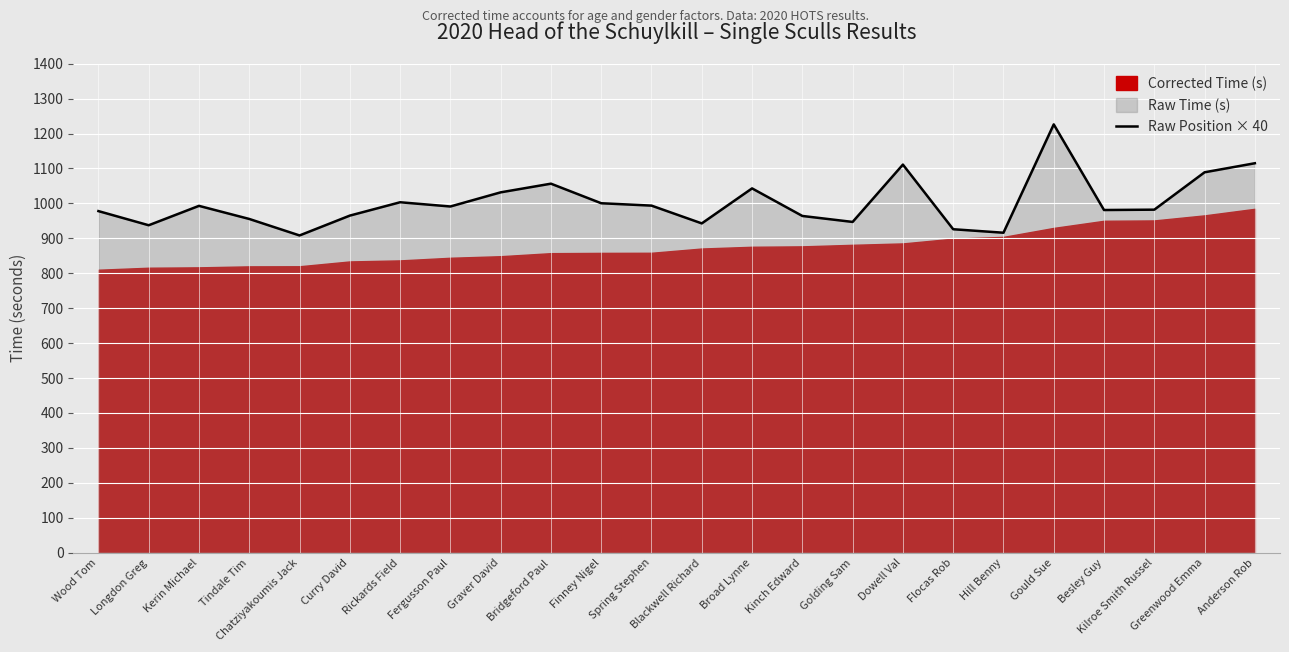

What is the value of the 24th point from the left?

1114.9